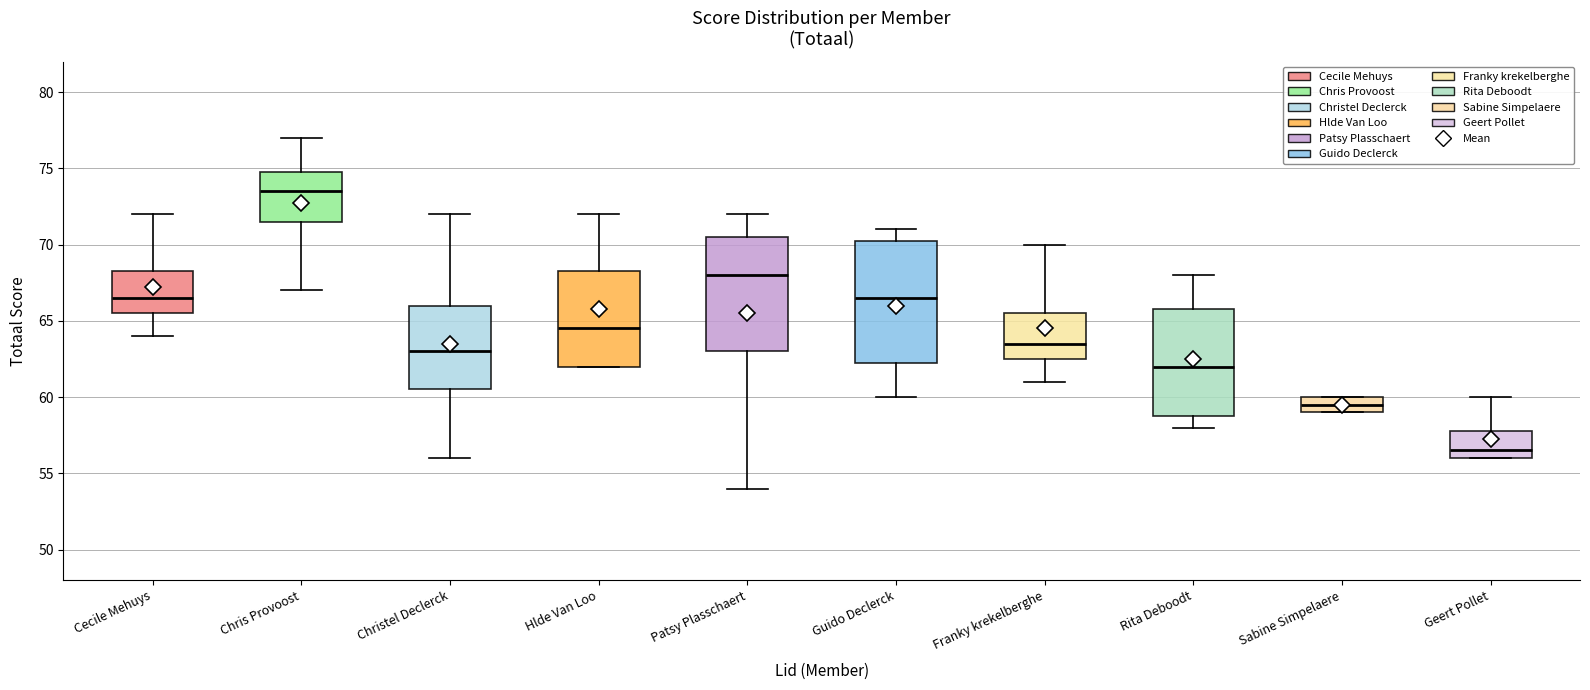

Reading left to right, read every box against the y-axis: the position of its median line, the range the box covers, and the ends of its whiskers. The values are not printed on the chart, so give them approximately, as read against the axis.

Cecile Mehuys: median 66.5, box 65.5 to 68.5, whiskers 64.0 to 72.0
Chris Provoost: median 73.5, box 71.5 to 75.0, whiskers 67.0 to 77.0
Christel Declerck: median 63.0, box 60.5 to 66.0, whiskers 56.0 to 72.0
Hlde Van Loo: median 64.5, box 62.0 to 68.5, whiskers 62.0 to 72.0
Patsy Plasschaert: median 68.0, box 63.0 to 70.5, whiskers 54.0 to 72.0
Guido Declerck: median 66.5, box 62.5 to 70.5, whiskers 60.0 to 71.0
Franky krekelberghe: median 63.5, box 62.5 to 65.5, whiskers 61.0 to 70.0
Rita Deboodt: median 62.0, box 59.0 to 66.0, whiskers 58.0 to 68.0
Sabine Simpelaere: median 59.5, box 59.0 to 60.0, whiskers 59.0 to 60.0
Geert Pollet: median 56.5, box 56.0 to 58.0, whiskers 56.0 to 60.0